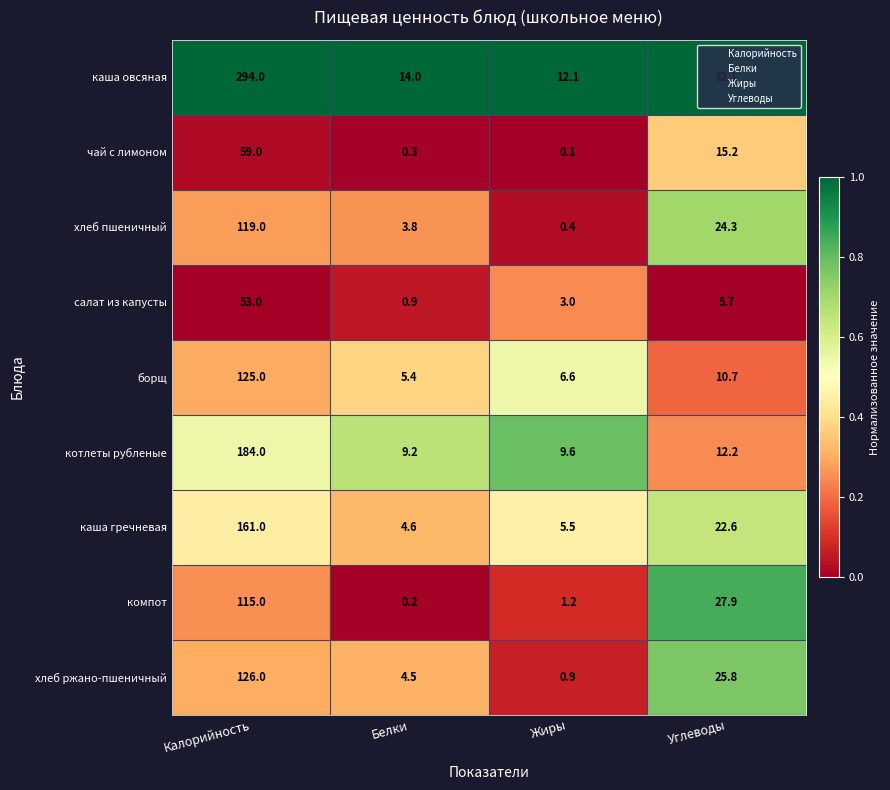

What is the difference between the second highest and minimum values in the салат из капусты series?

4.8